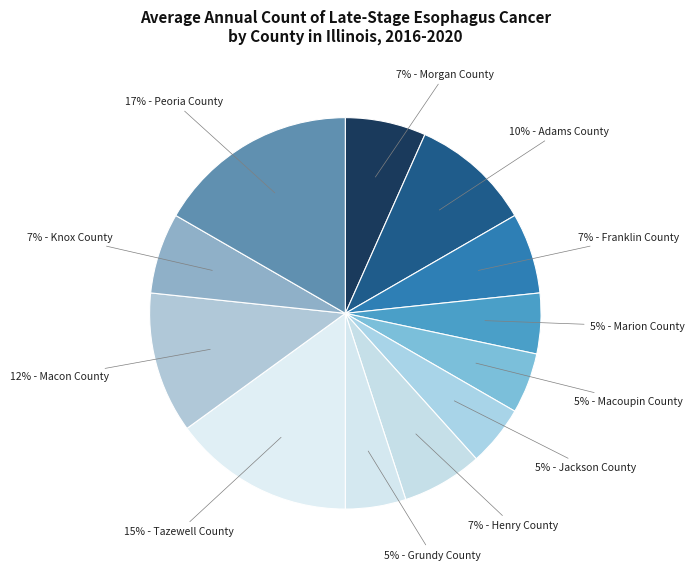

How many segments does this pie chart have?

12